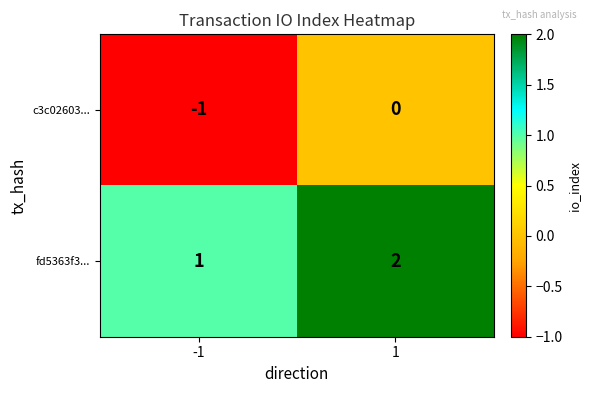

What is the sum of all fd5363f3... values?

3